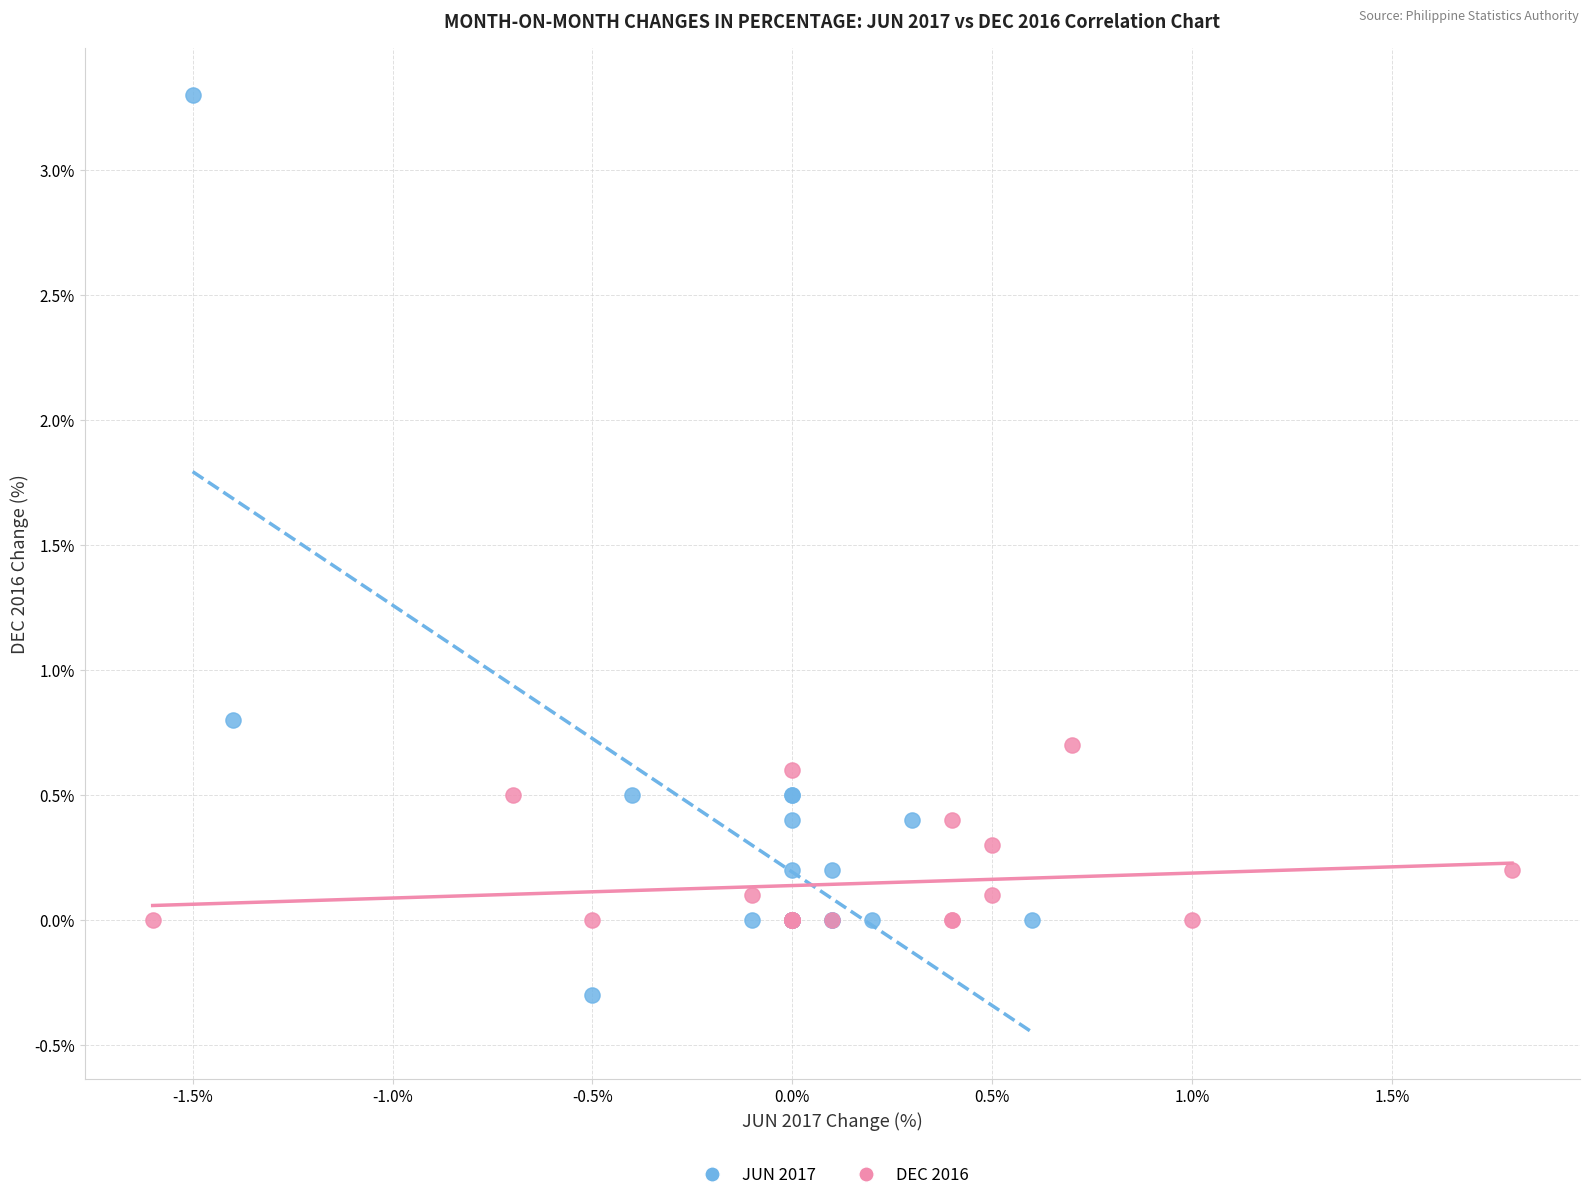

Which series has the largest Y range (max minus min)?

JUN 2017